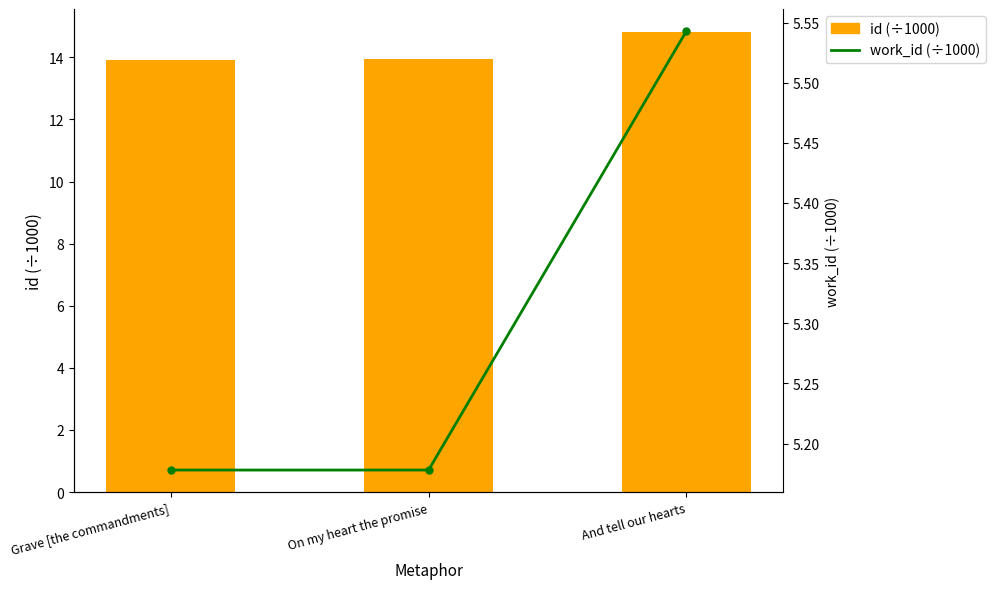

How many data points does each series have?

3